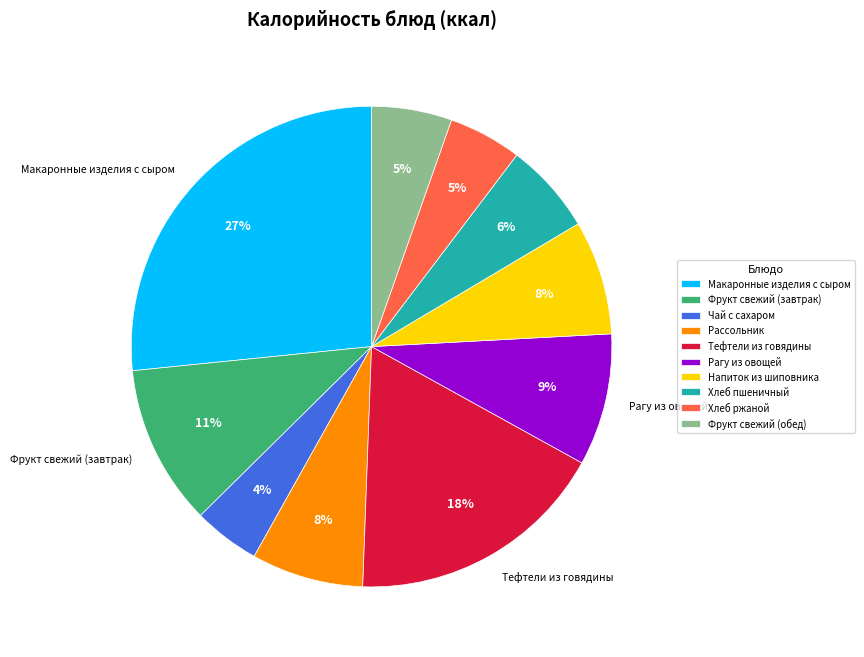

Which has a higher value, Рагу из овощей or Макаронные изделия с сыром?

Макаронные изделия с сыром